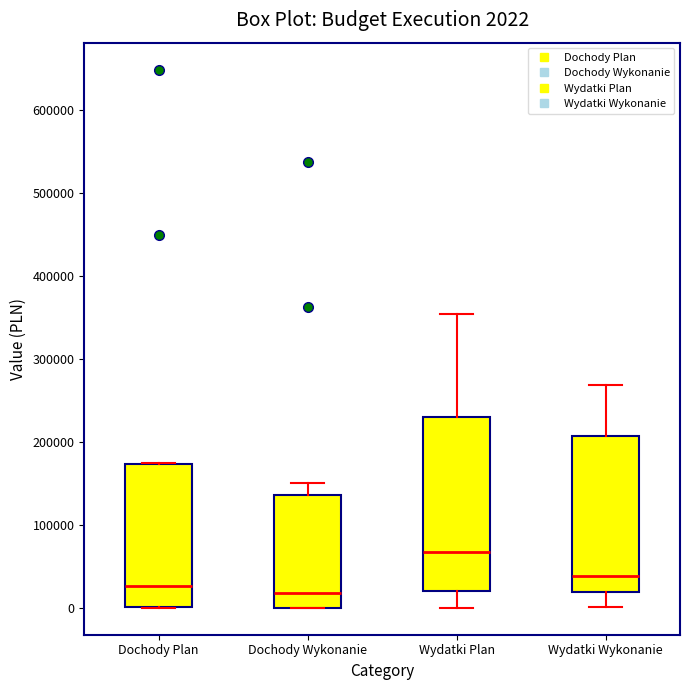

Which box's median line is the highest?

Wydatki Plan